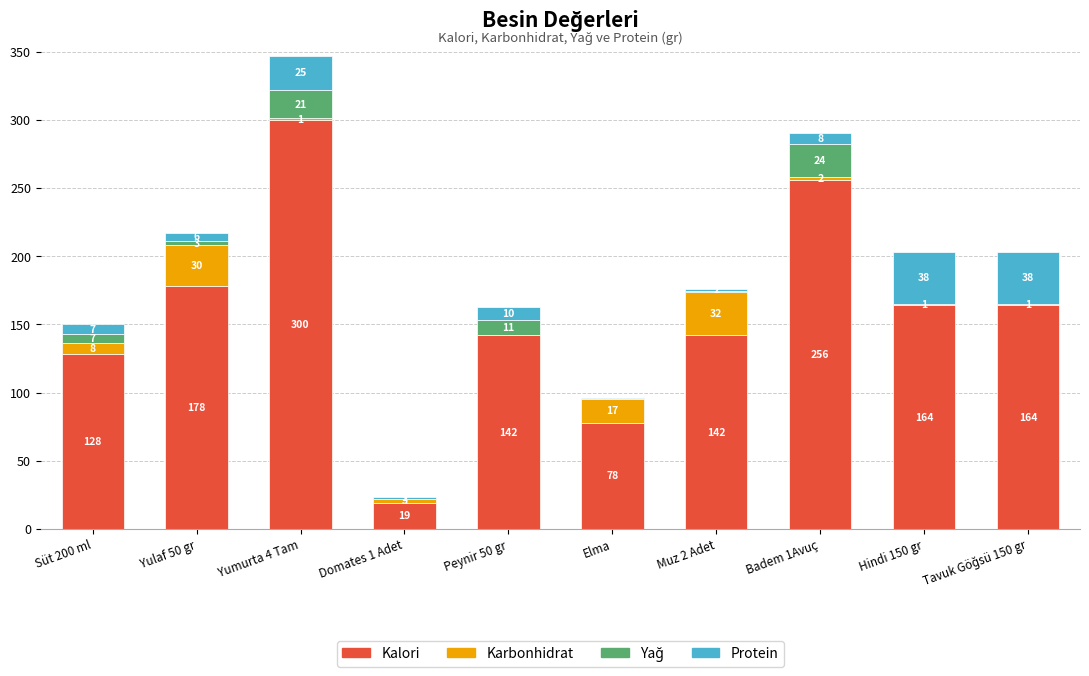

At which category is the sum across all series the highest?

Yumurta 4 Tam